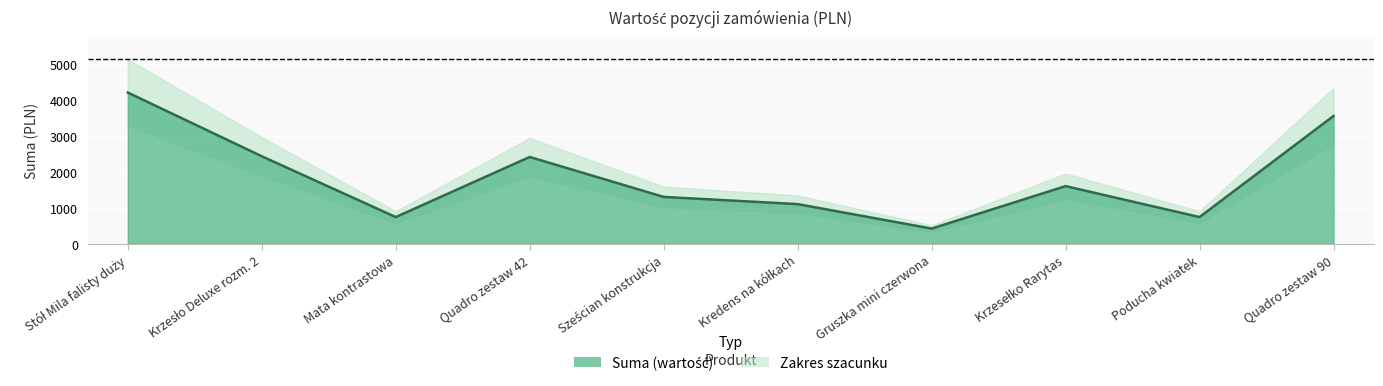

What is the change in value from Mata kontrastowa to Quadro zestaw 90?

+2809.1